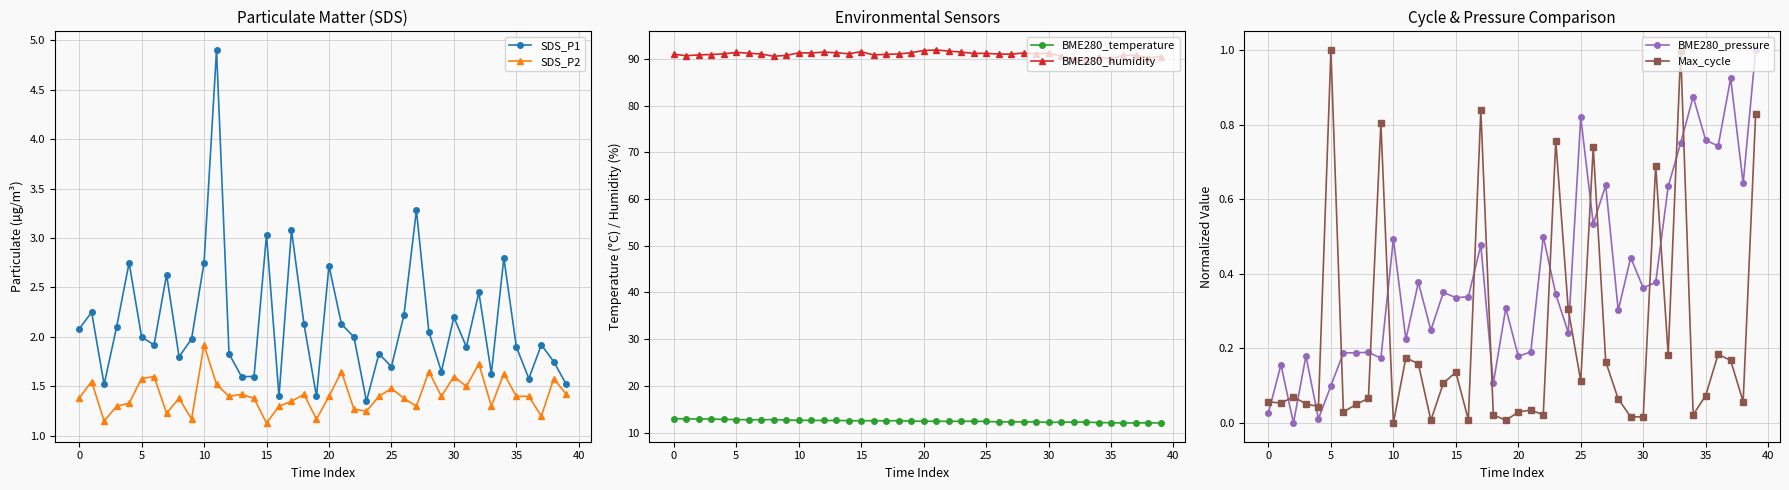

How many lines are shown in the chart?

6